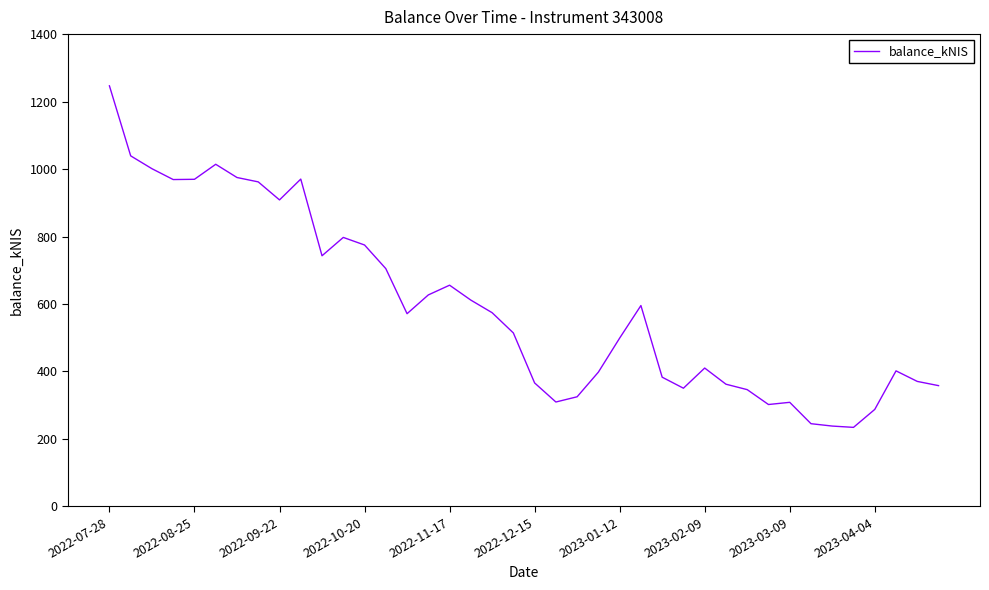

What is the difference between the maximum and minimum values?

1012.4